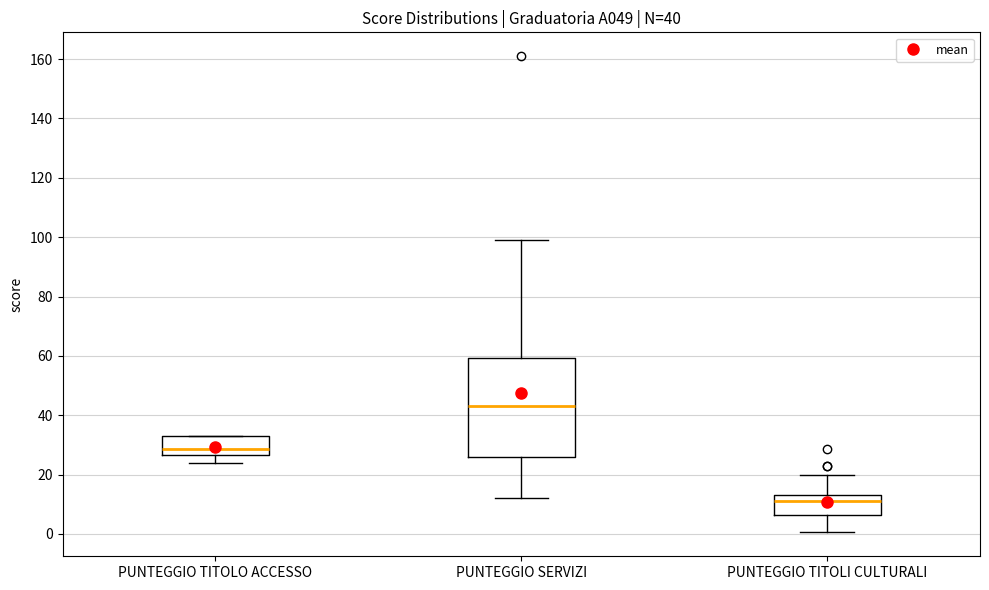

Comparing the boxes themselves (not the whiskers), which one is the tallest?

PUNTEGGIO SERVIZI